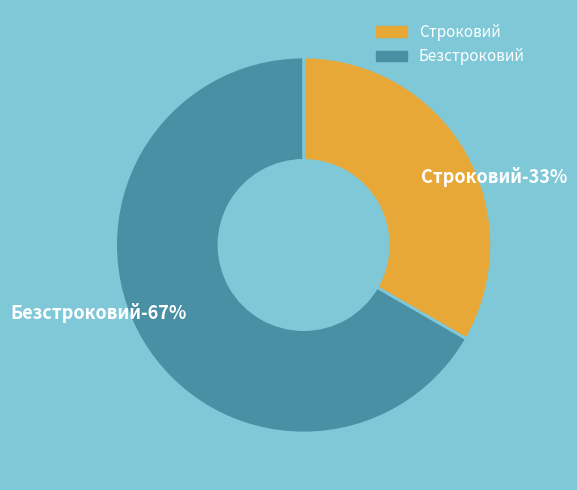

Rank the categories by value from lowest to highest.

Строковий, Безстроковий